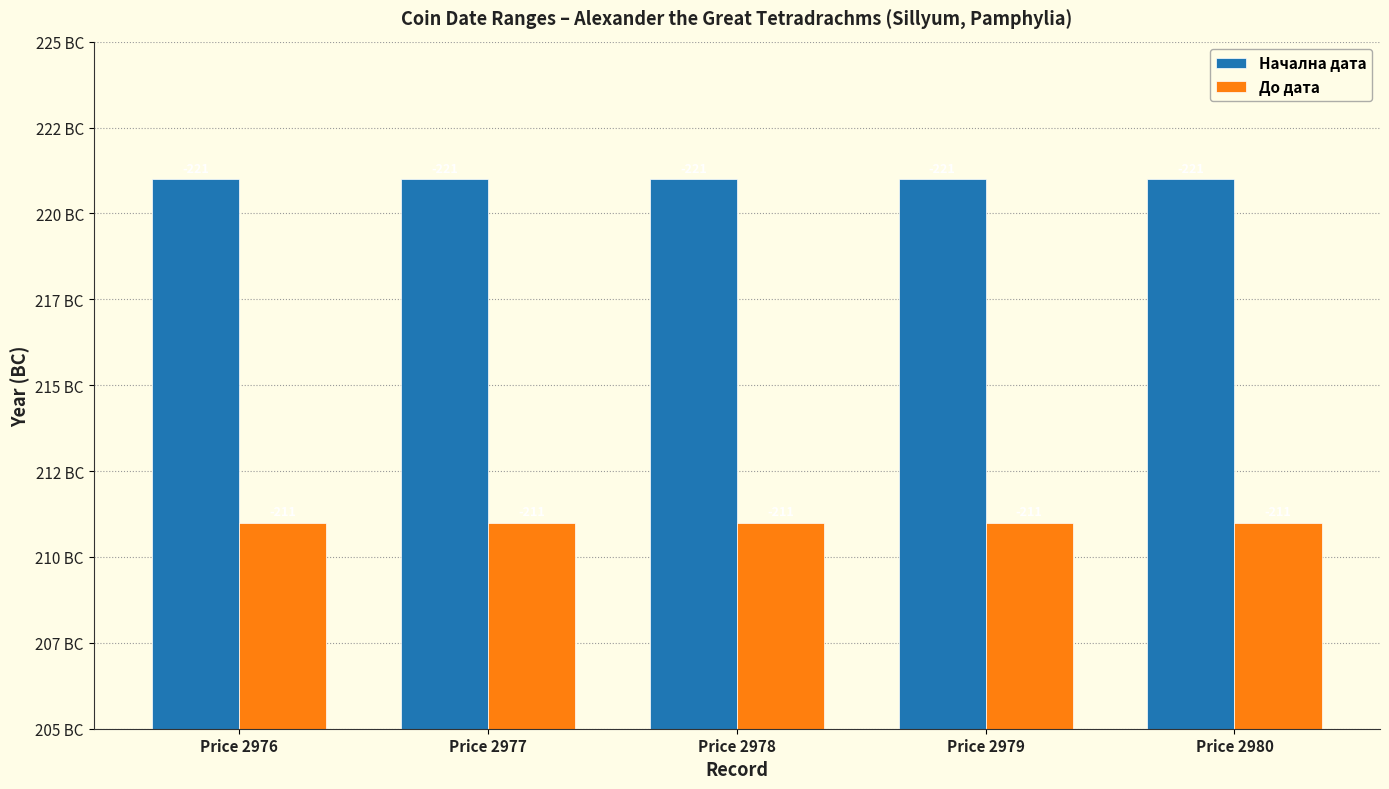

Rank the categories by До дата value from lowest to highest.

Price 2976, Price 2977, Price 2978, Price 2979, Price 2980